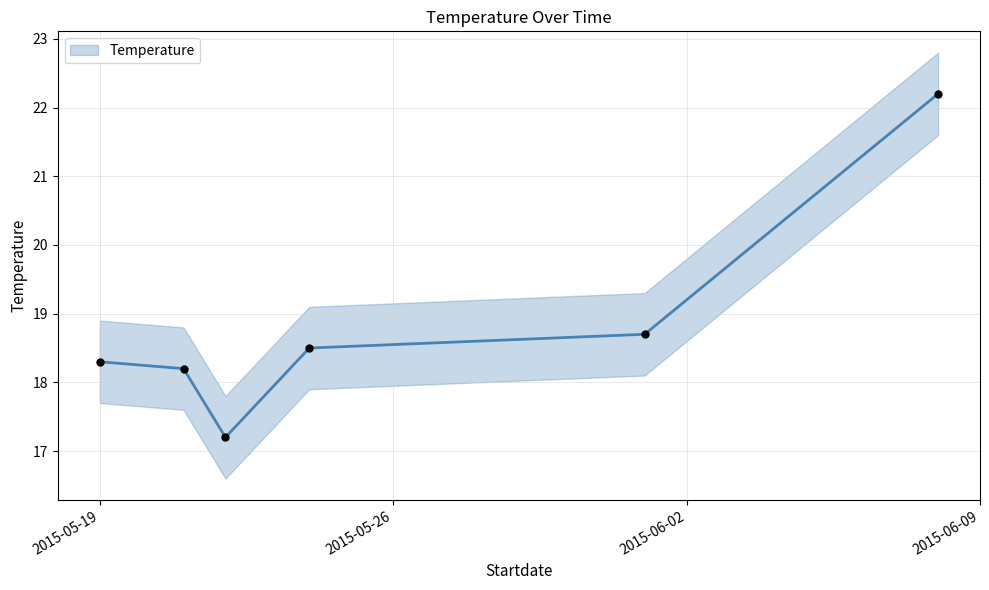

What is the change in value from 06/01/2015 to 06/08/2015?

+3.5